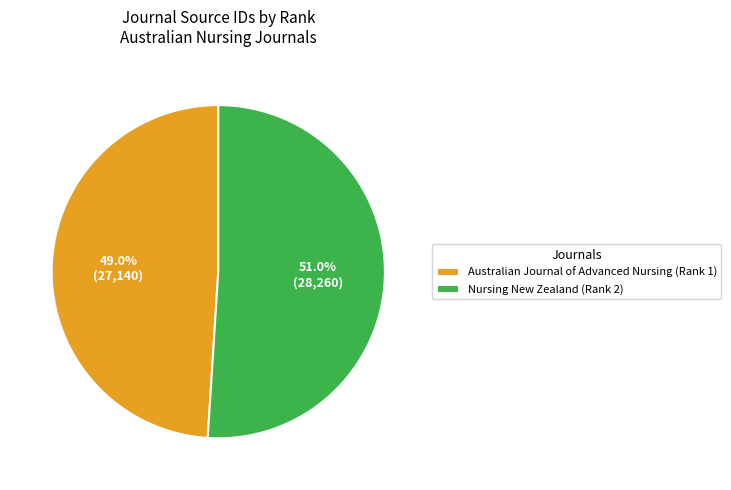

What portion of the pie excludes Nursing New Zealand (Rank 2)?

49.0%